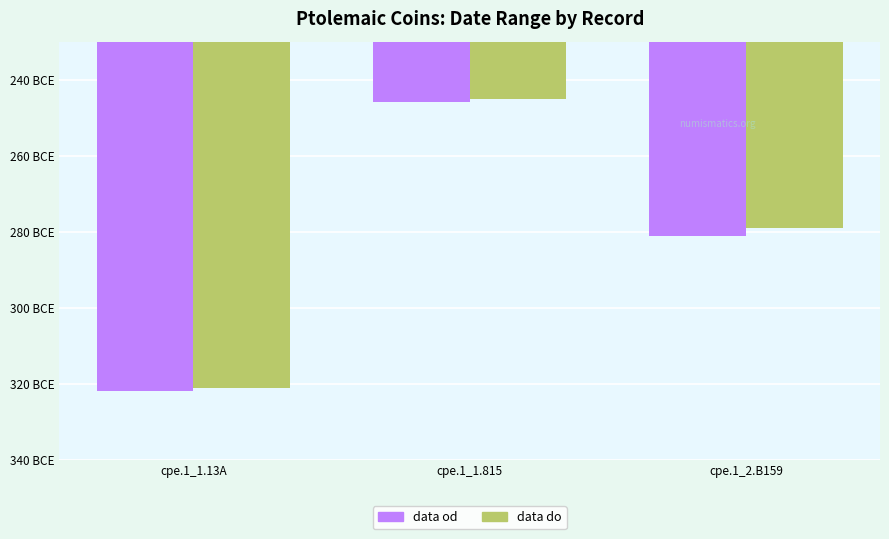

What are all the series names shown in the legend?

data od, data do